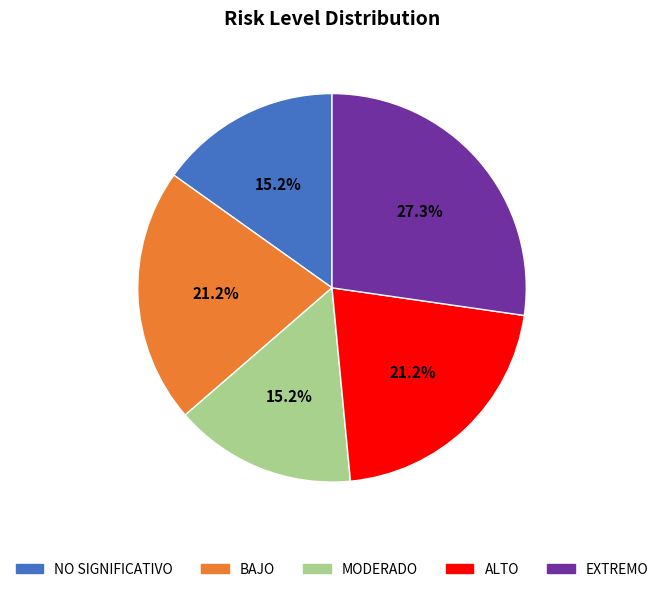

What percentage is the EXTREMO slice, to the nearest percent?

27%